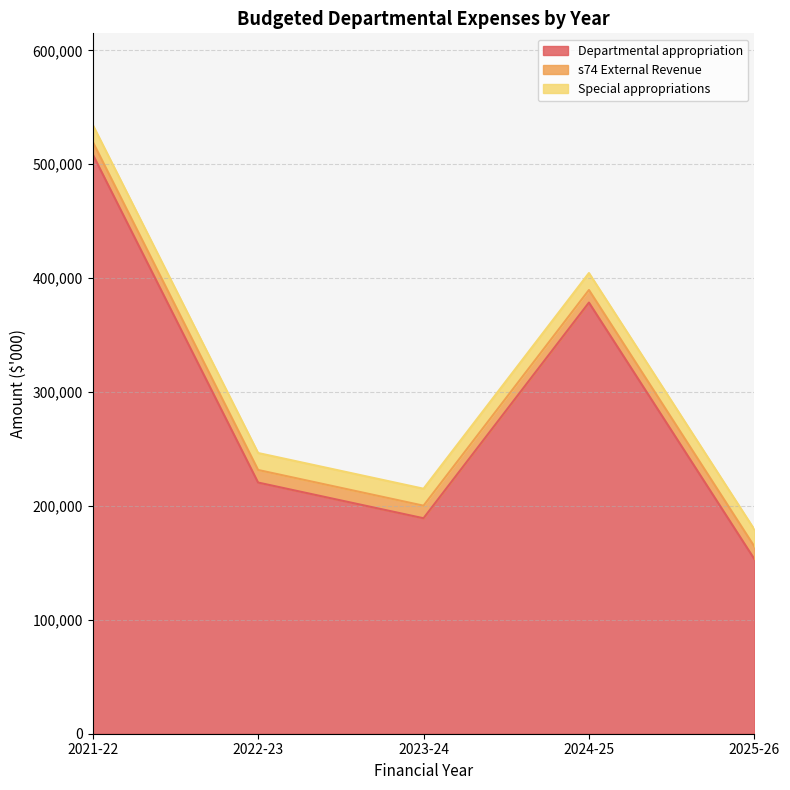

At which label does Departmental appropriation first exceed 220525?

2021-22